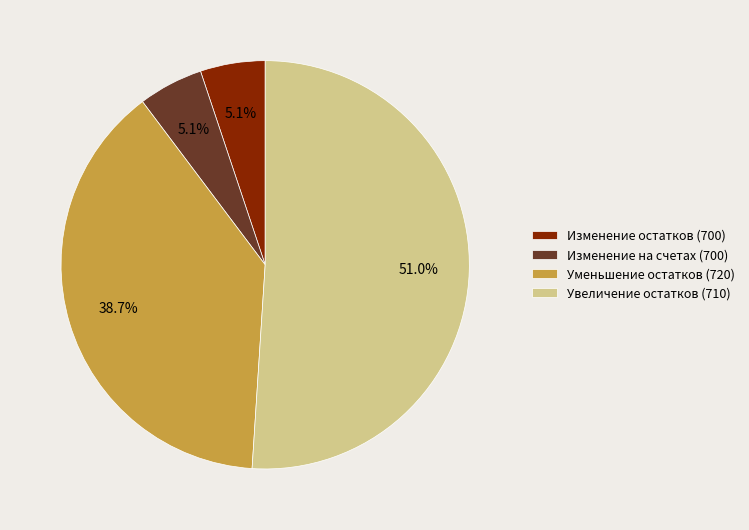

Does Изменение остатков (700) represent more than half of the total?

No